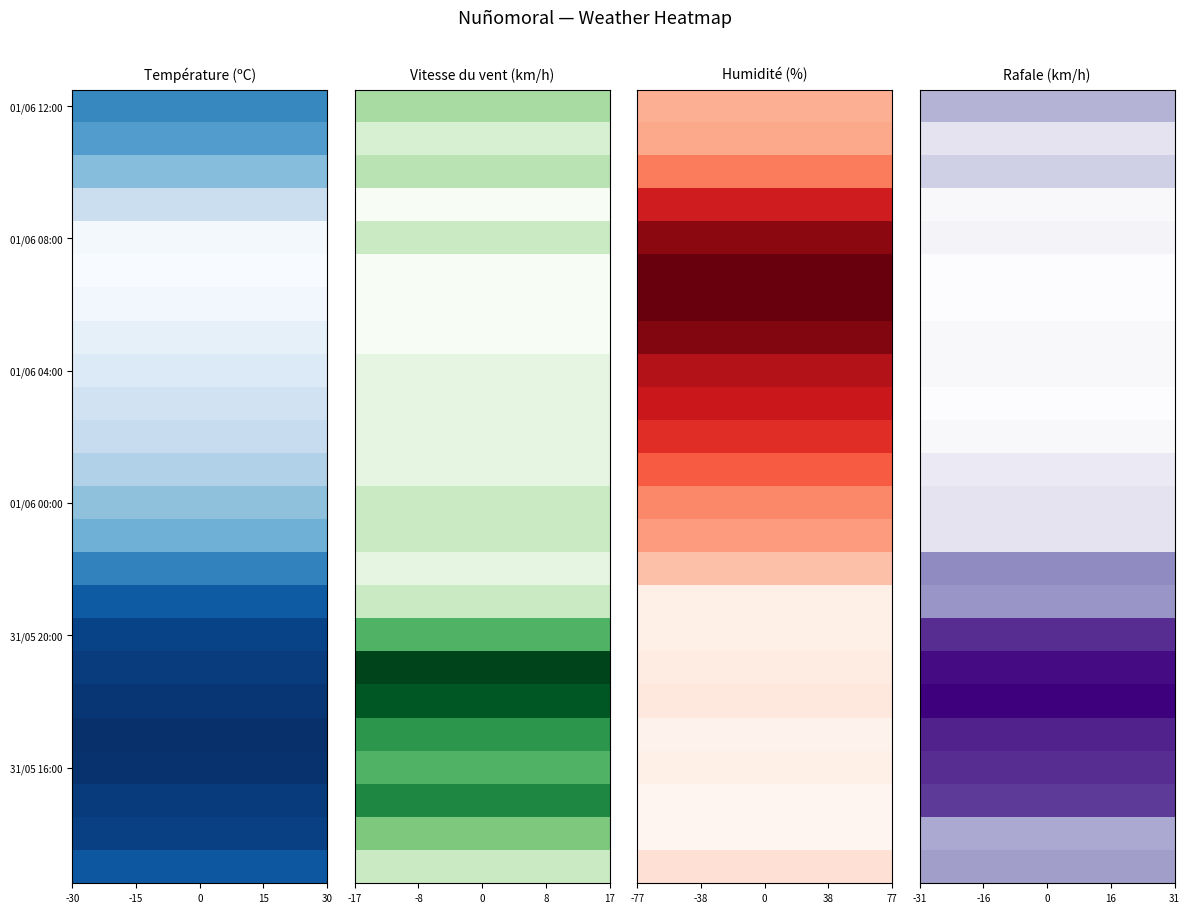

At which category is the sum across all series the highest?

-30